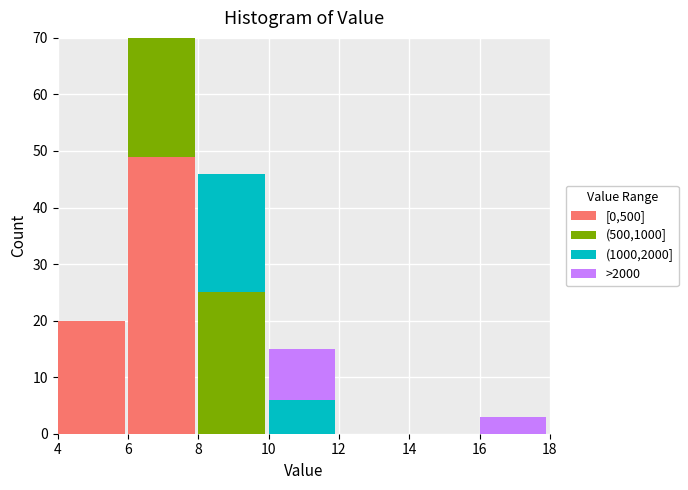

Reading left to right, list the values for the [0,500] series.

4=20	6=49	8=0	10=0	12=0	14=0	16=0